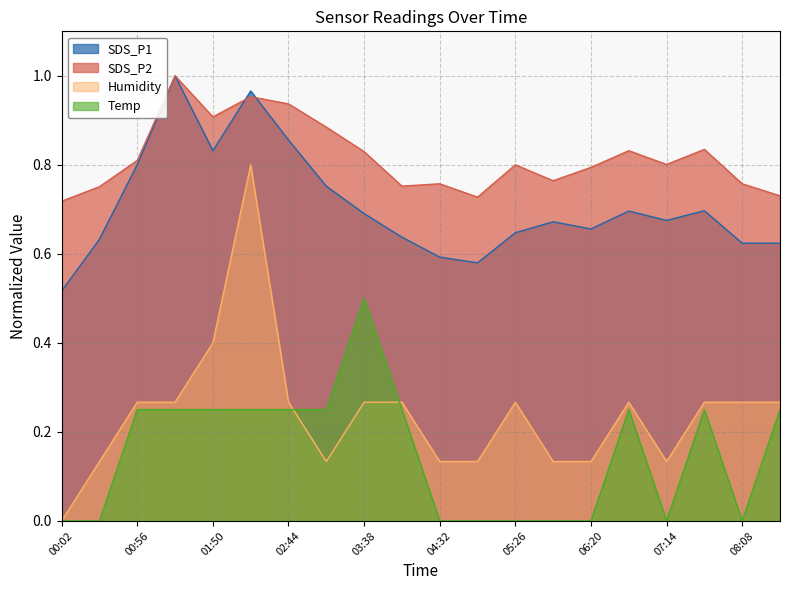

True or false: SDS_P1 and Temp cross at least once.

False